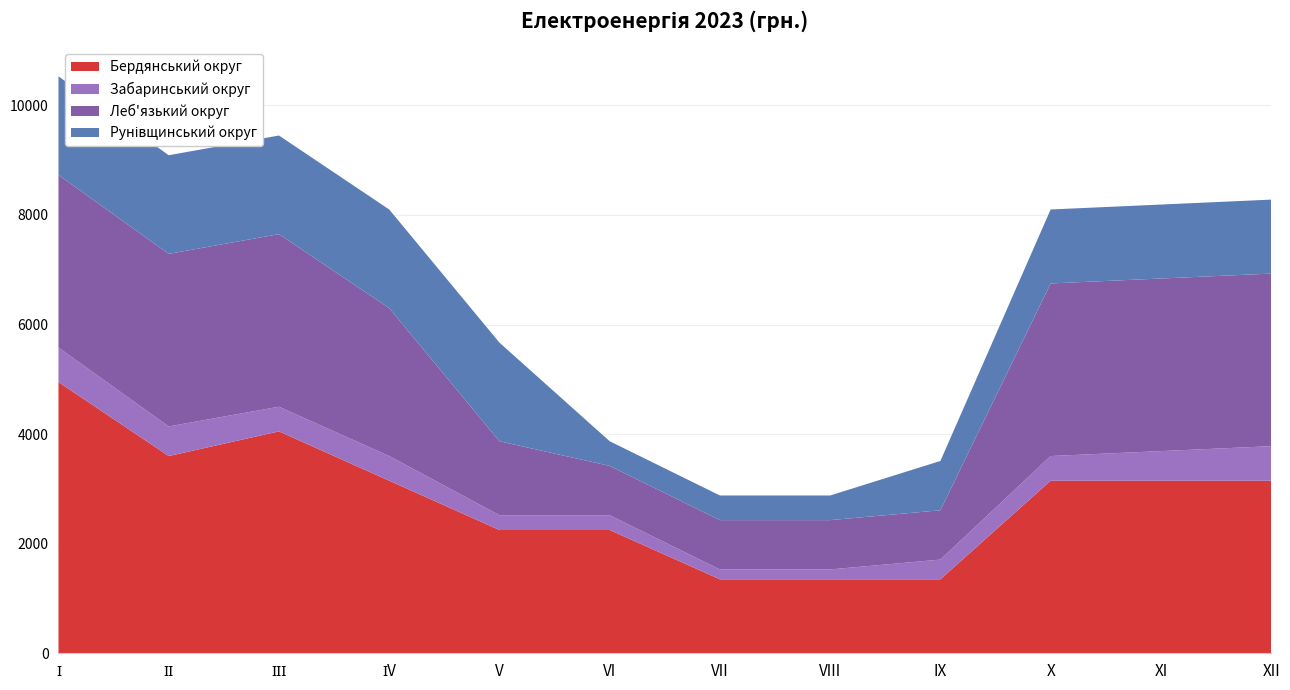

Reading right to left, transcribe all the data shown in this chart.

Бердянський округ: XII=3150	XI=3150	X=3150	IX=1350	VIII=1350	VII=1350	VI=2250	V=2250	ІV=3150	ІІІ=4050	ІІ=3600	І=4950
Забаринський округ: XII=630	XI=540	X=450	IX=360	VIII=180	VII=180	VI=270	V=270	ІV=450	ІІІ=450	ІІ=540	І=630
Леб'язький округ: XII=3150	XI=3150	X=3150	IX=900	VIII=900	VII=900	VI=900	V=1350	ІV=2700	ІІІ=3150	ІІ=3150	І=3150
Рунівщинський округ: XII=1350	XI=1350	X=1350	IX=900	VIII=450	VII=450	VI=450	V=1800	ІV=1800	ІІІ=1800	ІІ=1800	І=1800